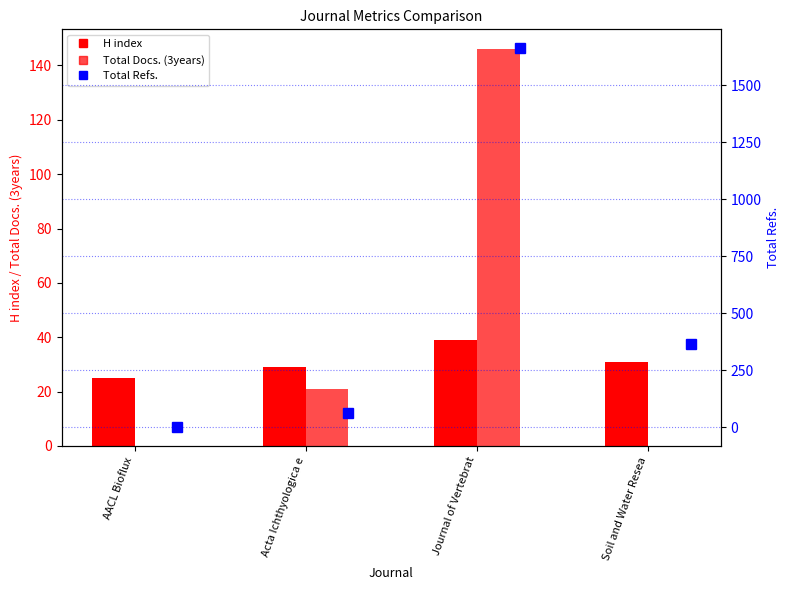

At which label is Total Docs. (3years) closest to 73?

Acta Ichthyologica e